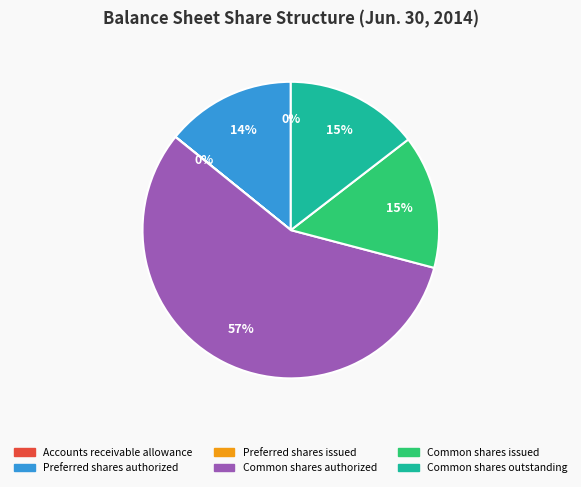

Which slice is the largest?

Common shares authorized